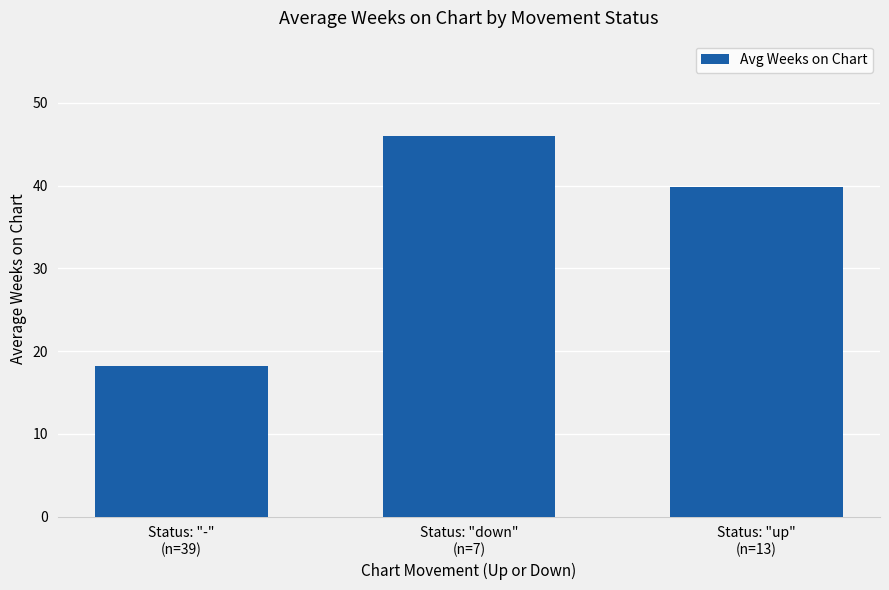

What is the label of the 1st bar from the left?

Status: "-"
(n=39)